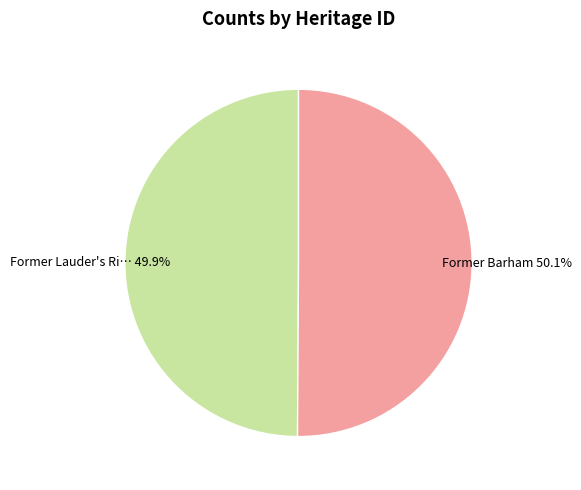

Does any single category account for the majority?

Yes